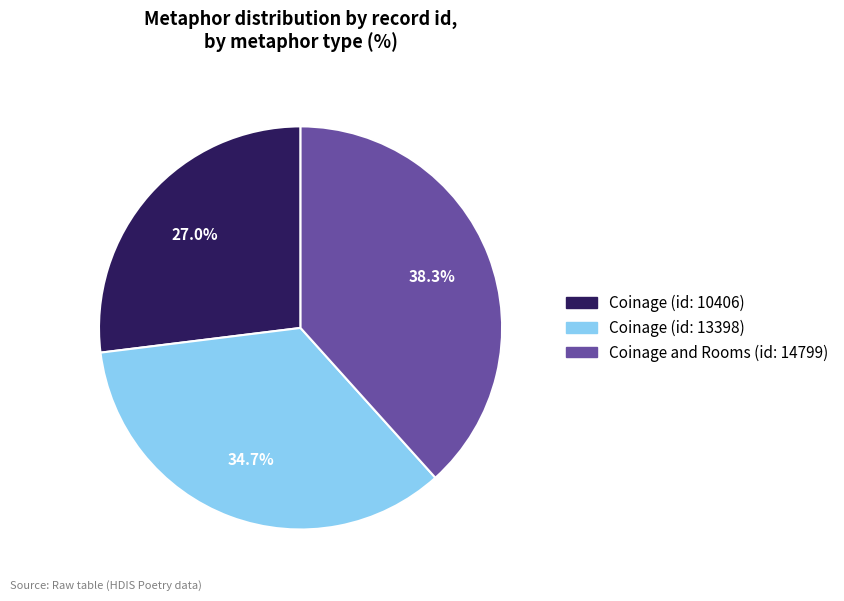

What is the smallest slice in the pie chart?

Coinage (id: 10406)